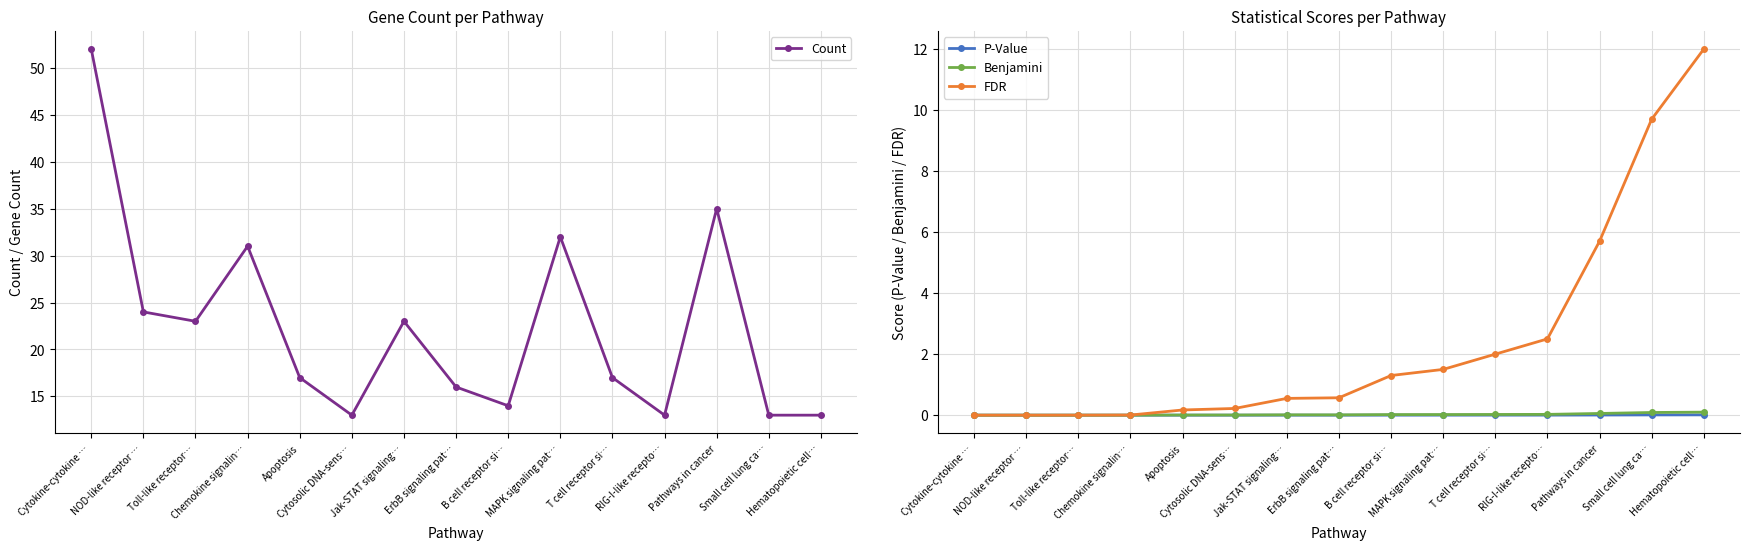

What is the average value of the FDR series?

2.4